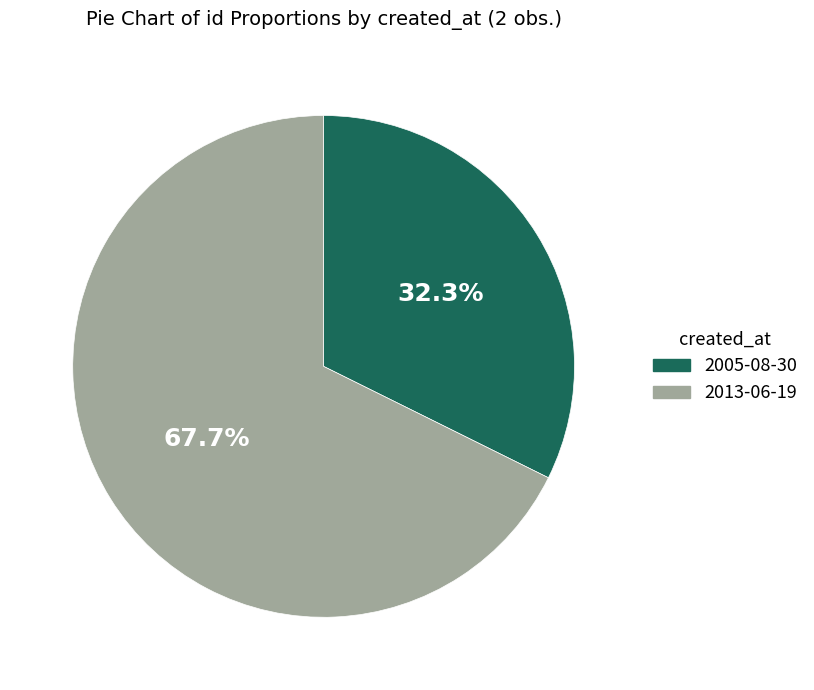

Rank the categories by value from highest to lowest.

2013-06-19, 2005-08-30